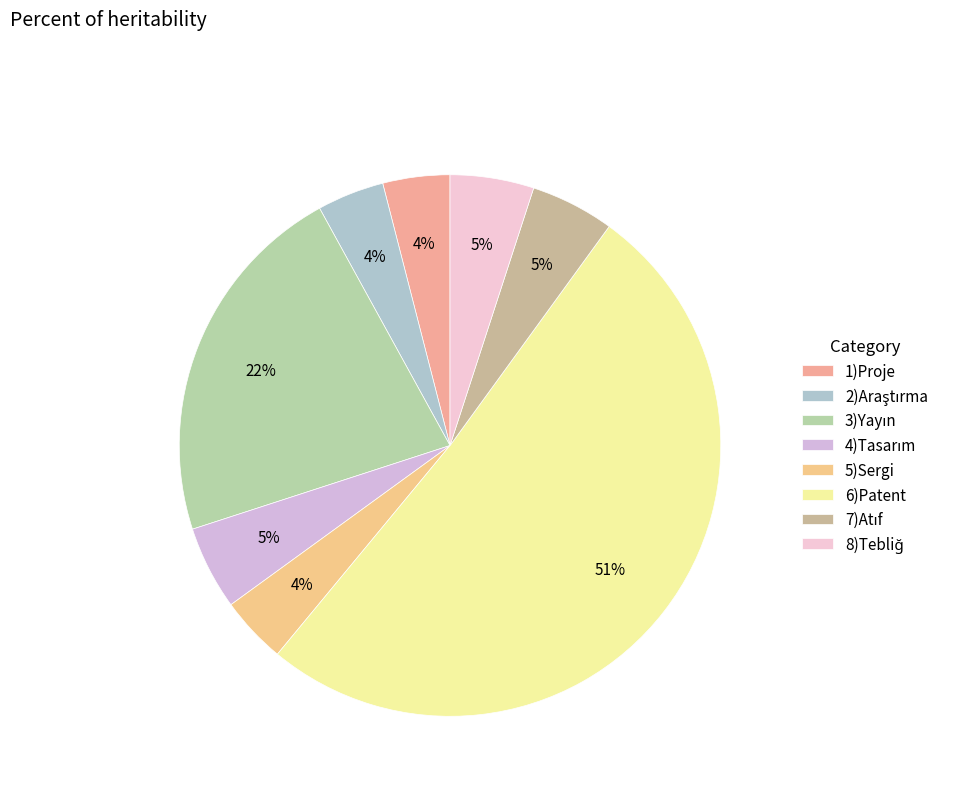

Does 6)Patent account for over 50% of the chart?

Yes